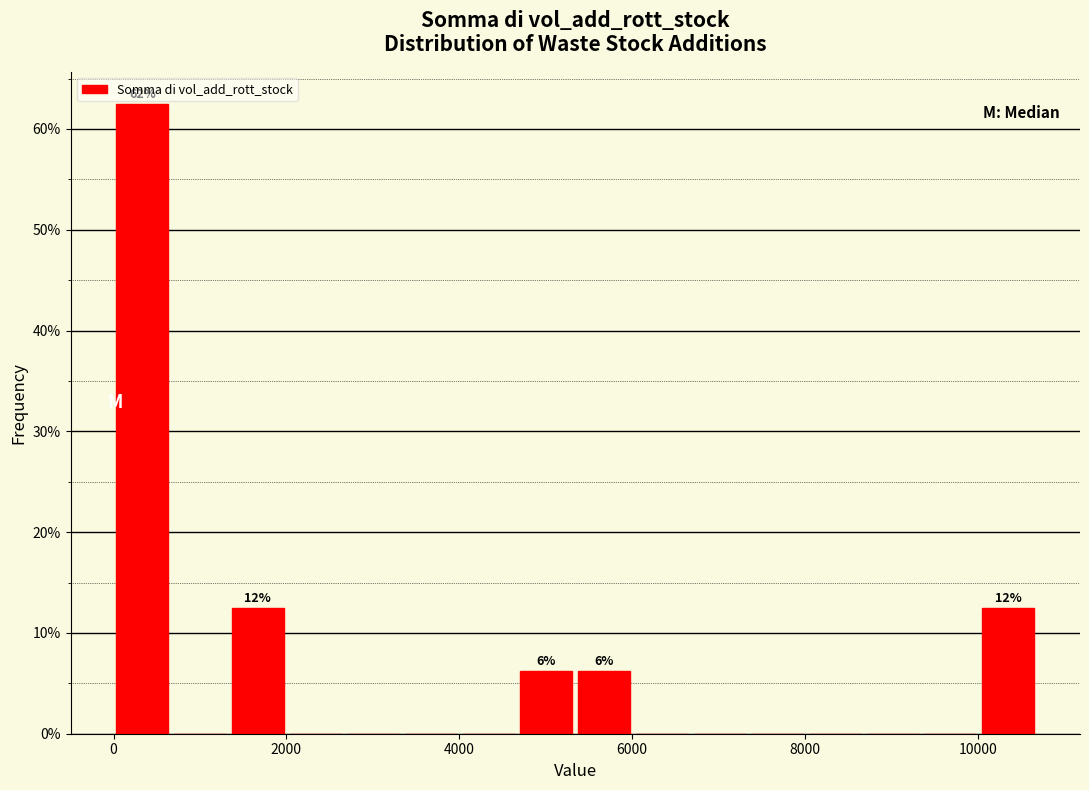

Around what value on the x-axis is the tallest bar? Give the approximate position of its centre, as read against the axis.

400